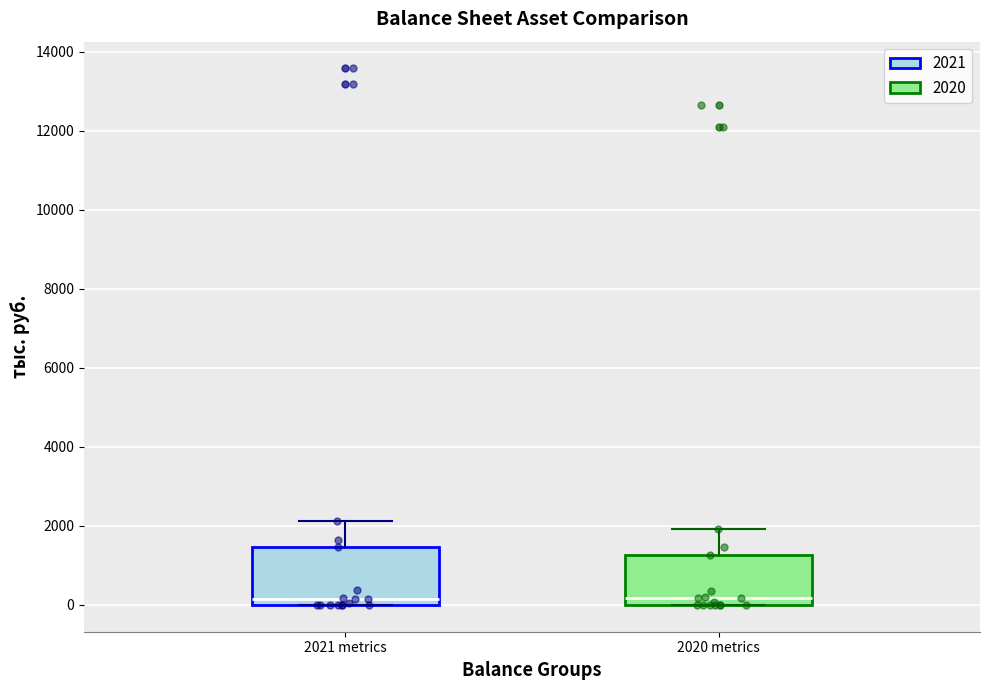

Reading left to right, transcribe this box plot: for each box, give where its median line is, the range the box spans, and where its two whiskers end, as read against the y-axis. The values are not printed on the chart, so give them approximately, as read against the axis.

2021 metrics: median 200, box 0 to 1400, whiskers 0 to 2200
2020 metrics: median 200, box 0 to 1200, whiskers 0 to 2000